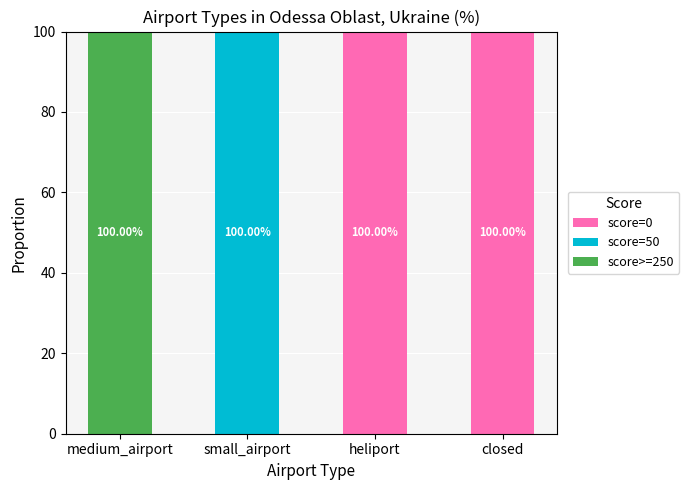

What is the total value across all series at small_airport?

100